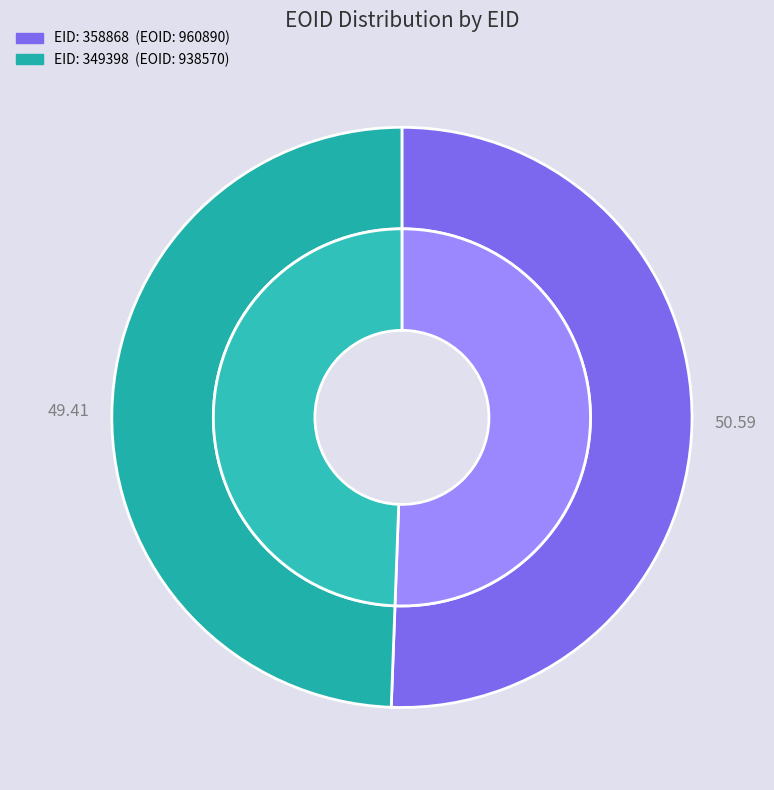

The 358868 slice represents 60% of the pie. True or false?

False